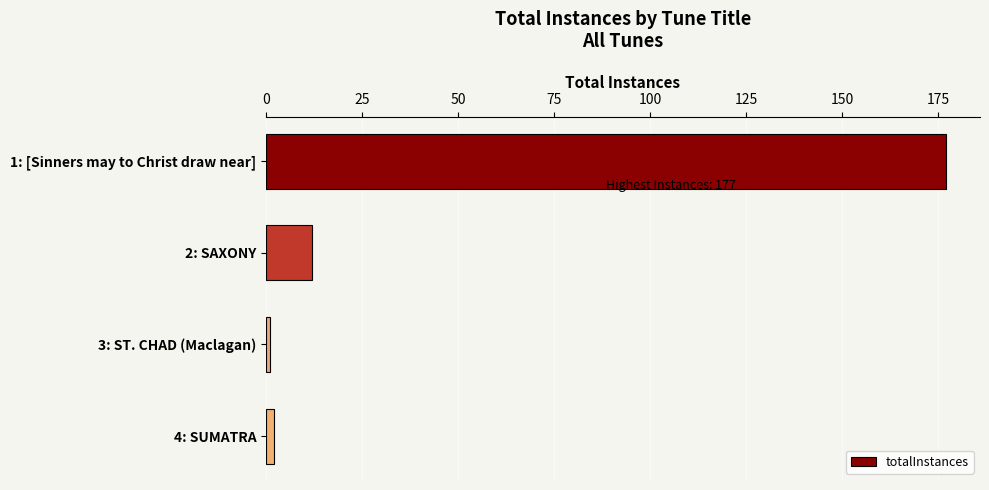

Between 2: SAXONY and 1: [Sinners may to Christ draw near], which is larger?

1: [Sinners may to Christ draw near]